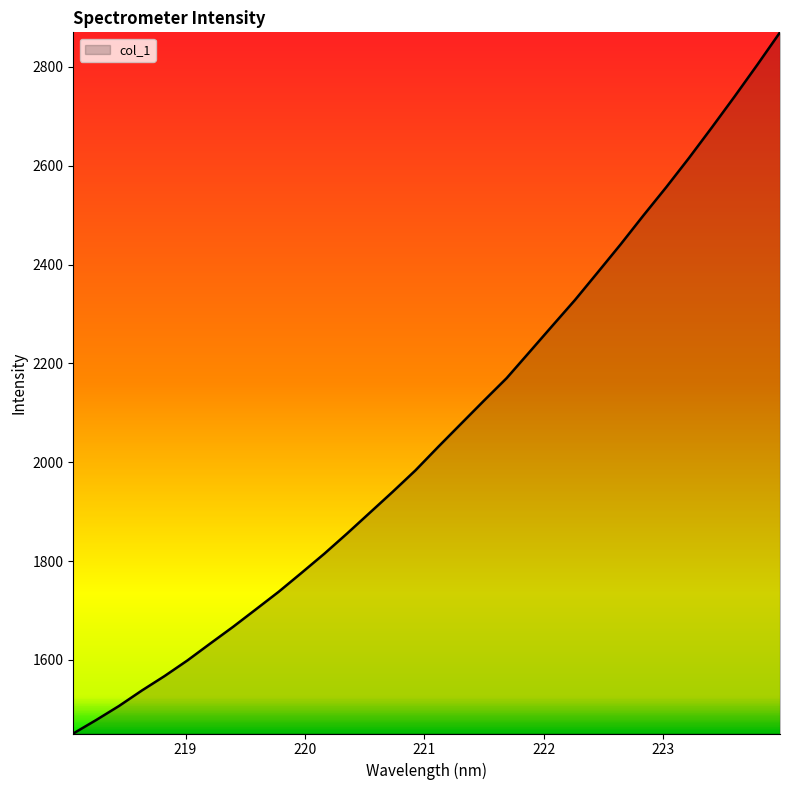

What is the maximum value shown in the chart?

2869.7